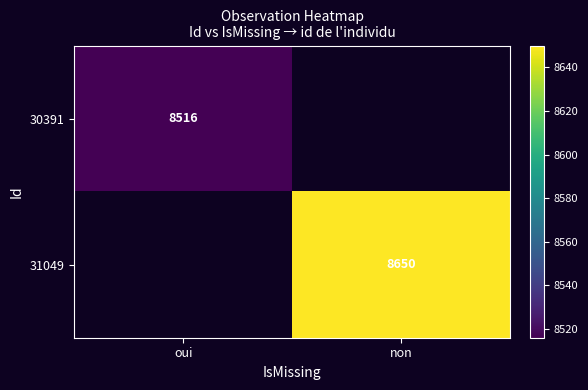

The 30391 series shows 13675 at oui. True or false?

False